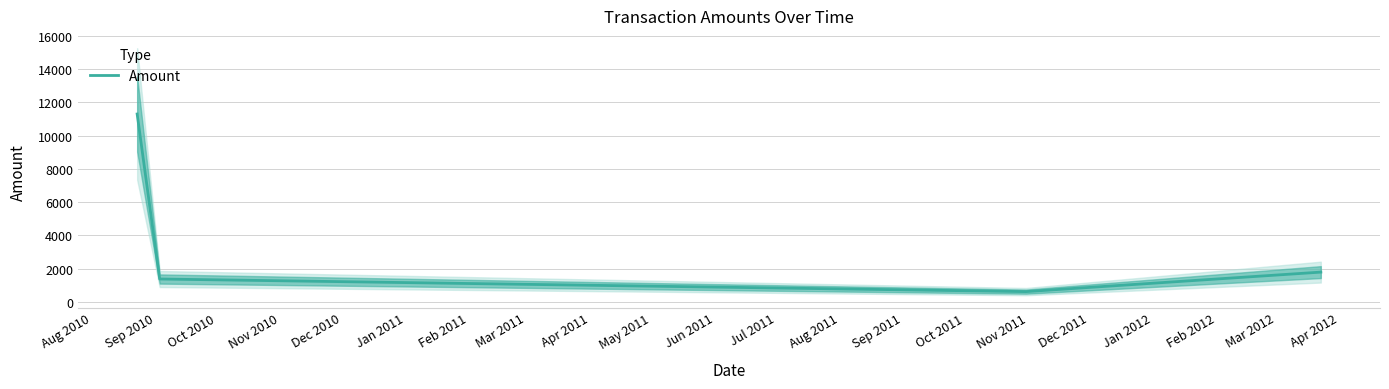

How many lines are shown in the chart?

1